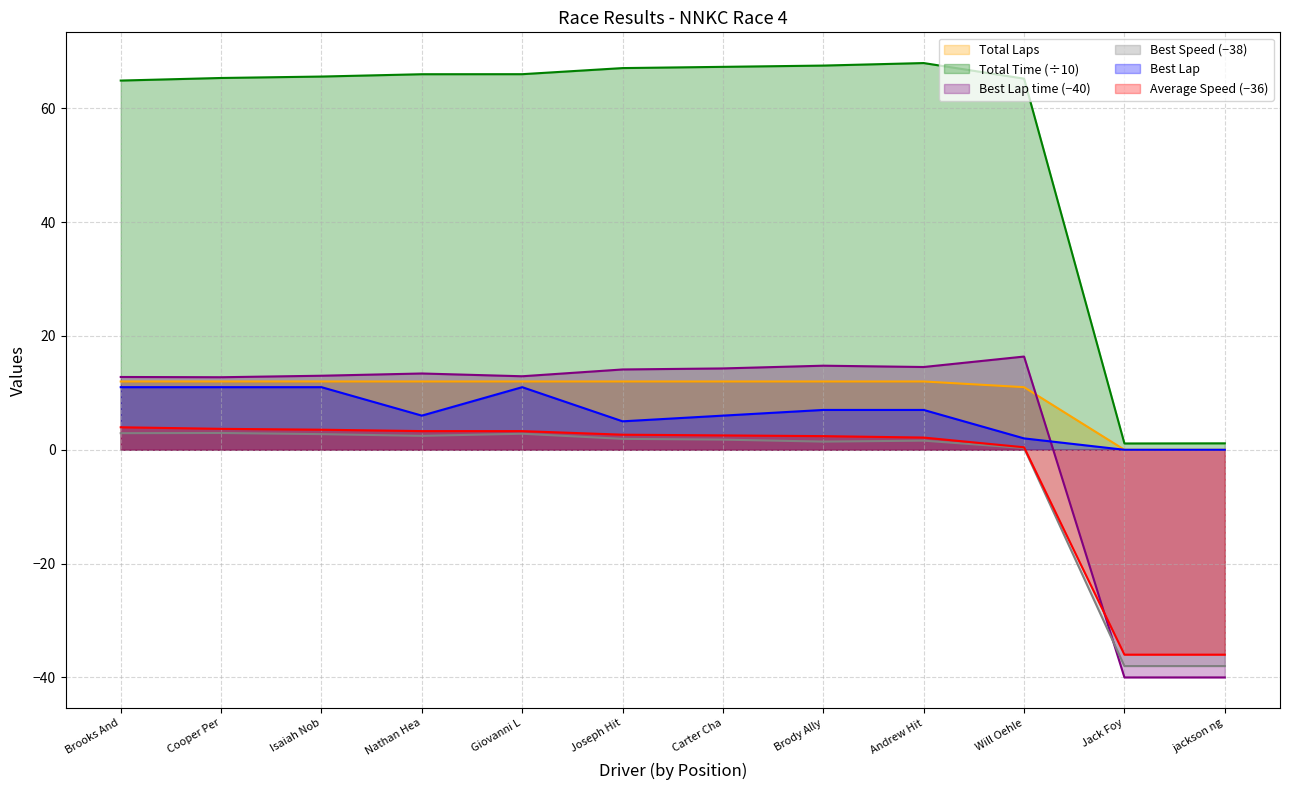

How many values in Total Laps are above zero?

10